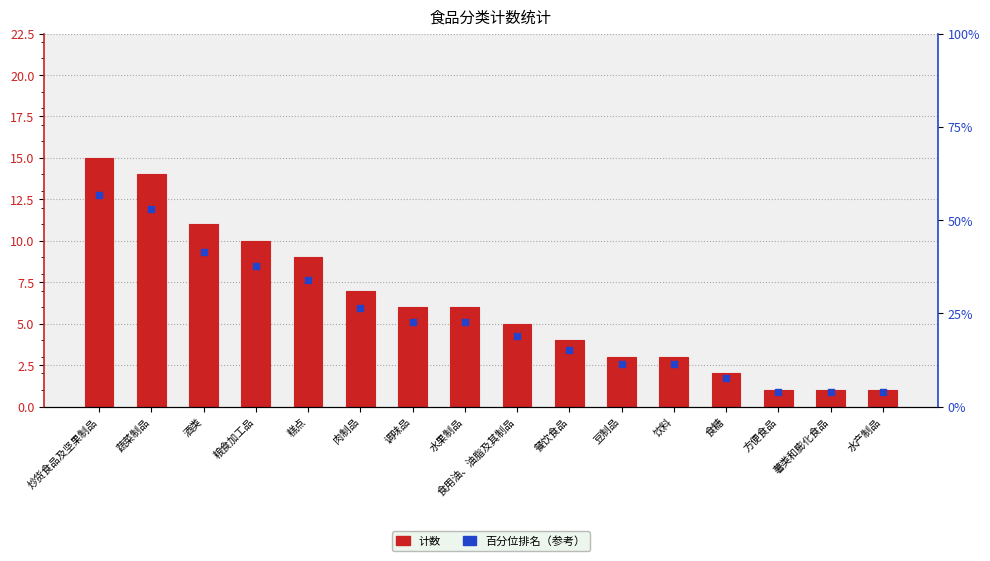

At which category is the sum across all series the highest?

炒货食品及坚果制品